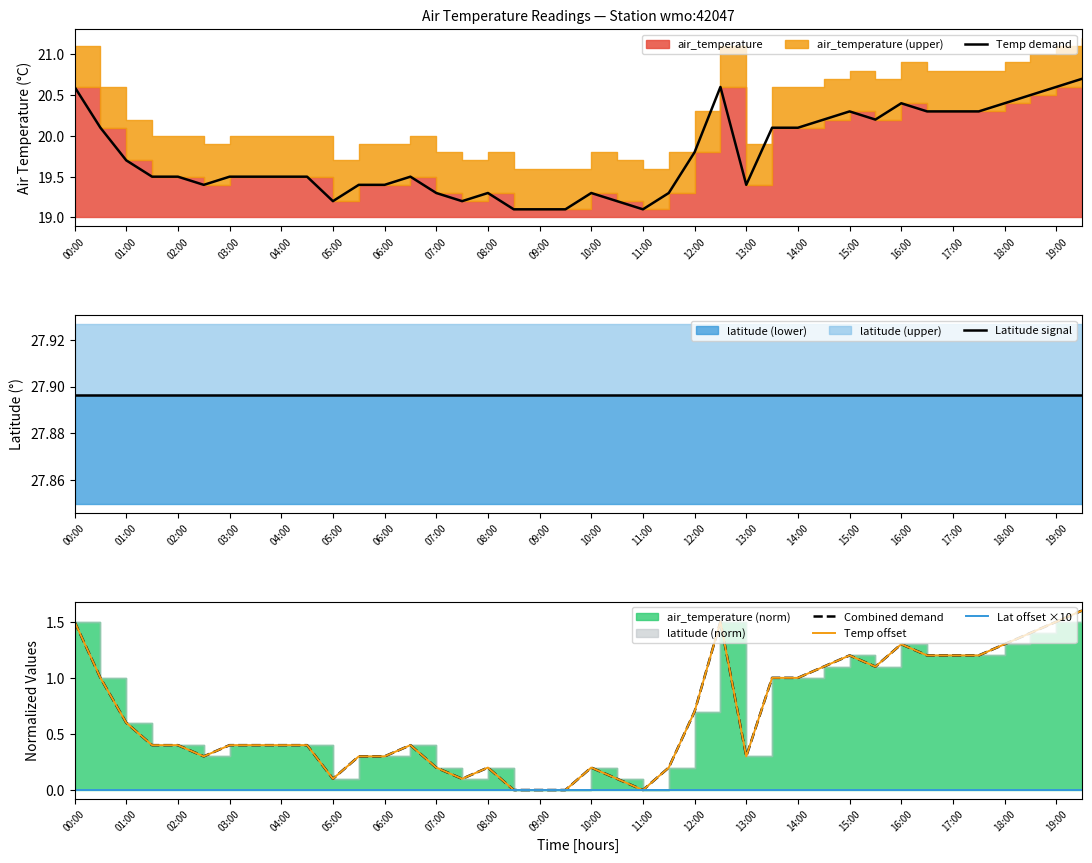

At how many categories does at least one series exceed 11?

40